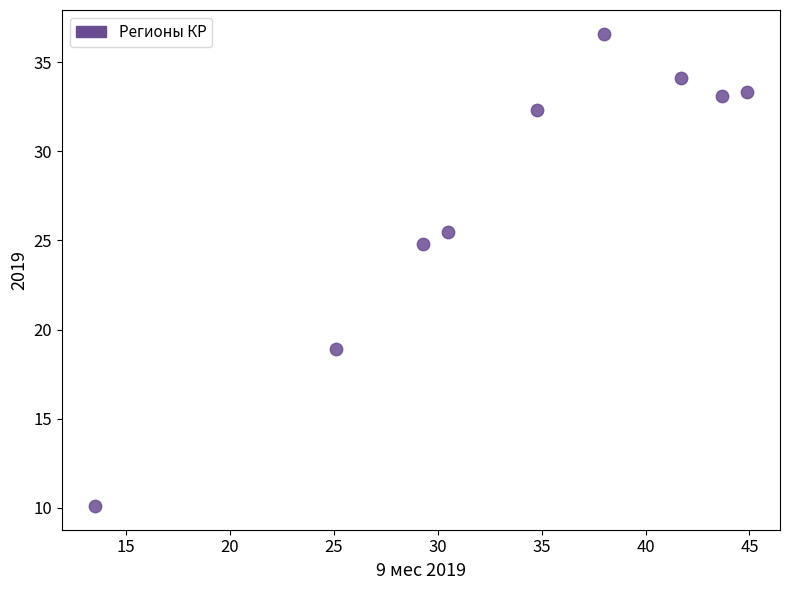

What is the range of Y values (max minus min)?

26.5